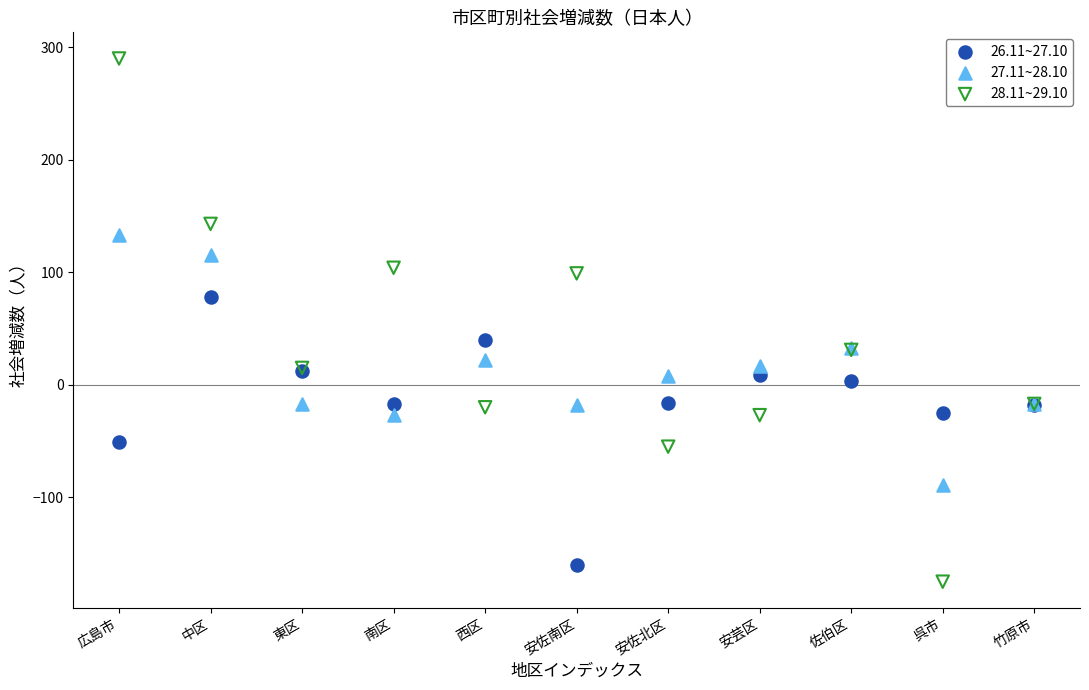

What are all the series names shown in the legend?

26.11~27.10, 27.11~28.10, 28.11~29.10